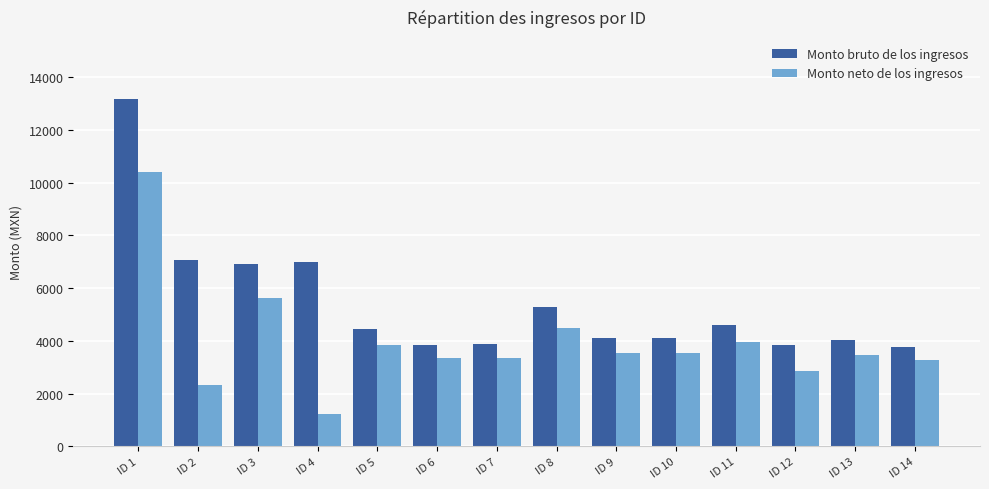

At how many categories does at least one series exceed 5478?

4